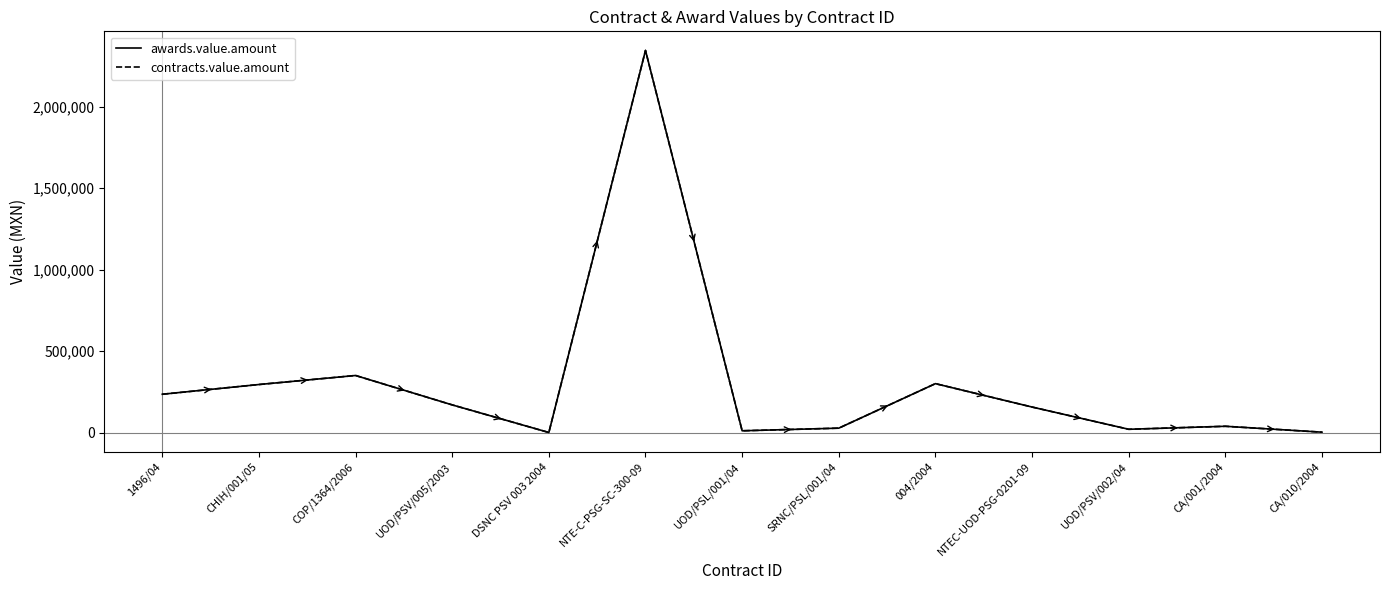

Is this an area chart (filled region under the line)?

No